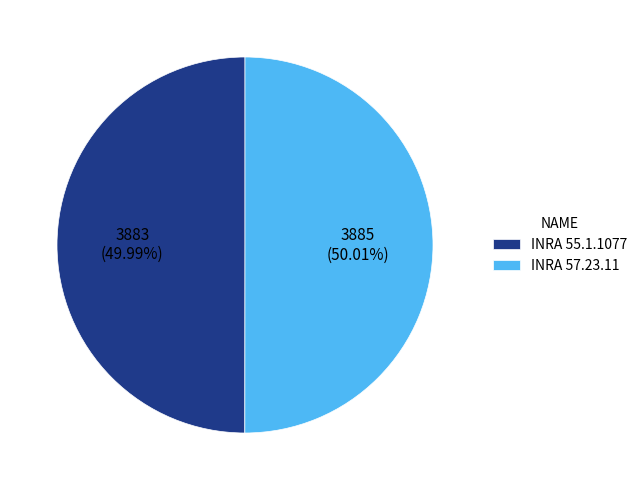

To the nearest percent, what percentage of the pie is INRA 55.1.1077?

50%